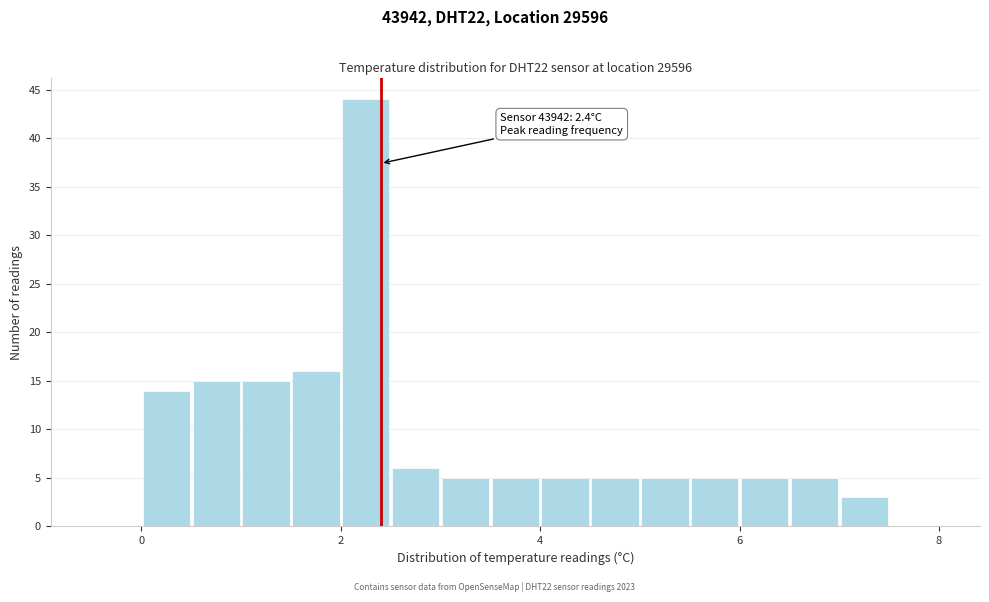

Read against the x-axis, roughly where is the centre of the tallest bar?

2.2